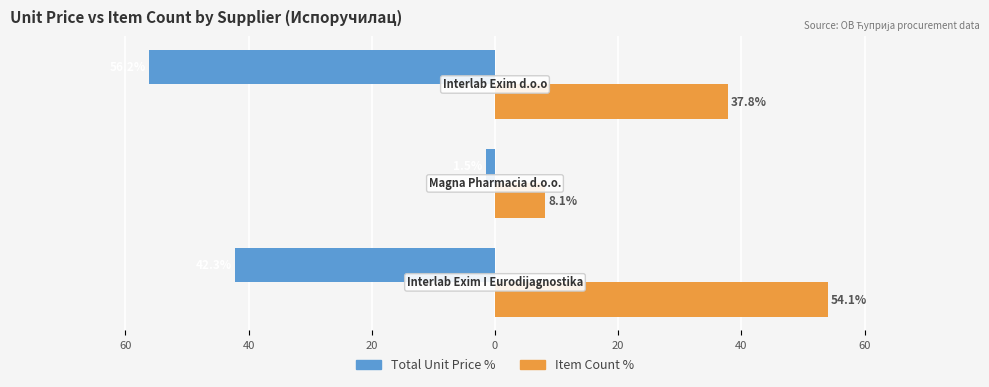

What are all the series names shown in the legend?

Total Unit Price %, Item Count %